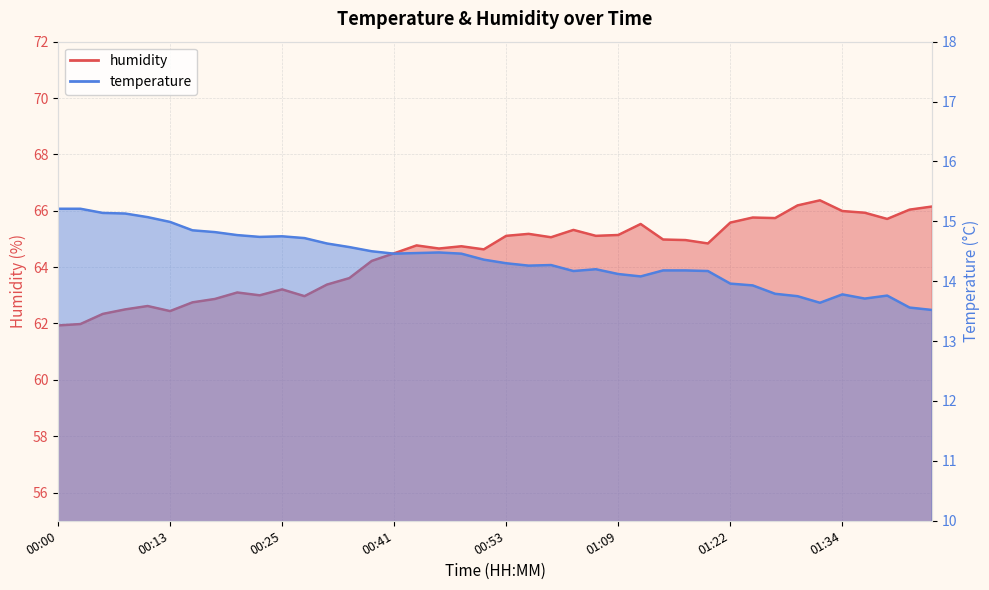

True or false: humidity and temperature cross at least once.

False